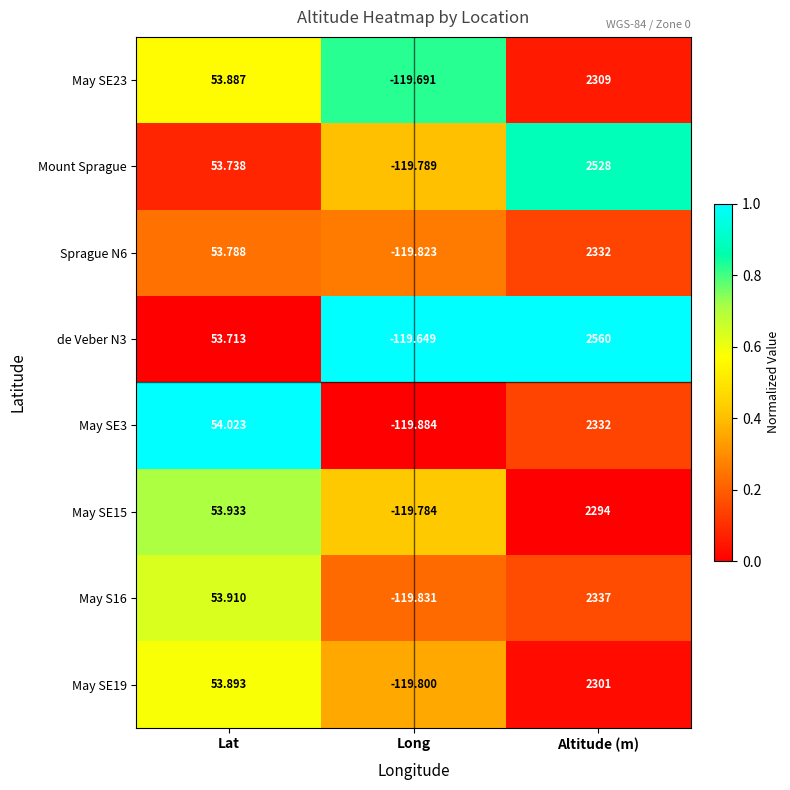

Which category has the highest value across all series?

Altitude (m)